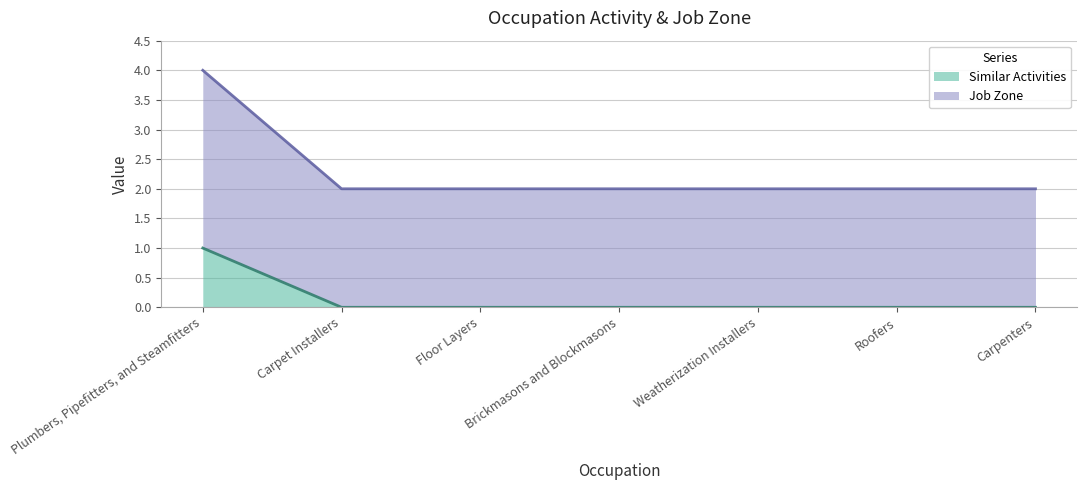

Count the number of categories in the chart.

7